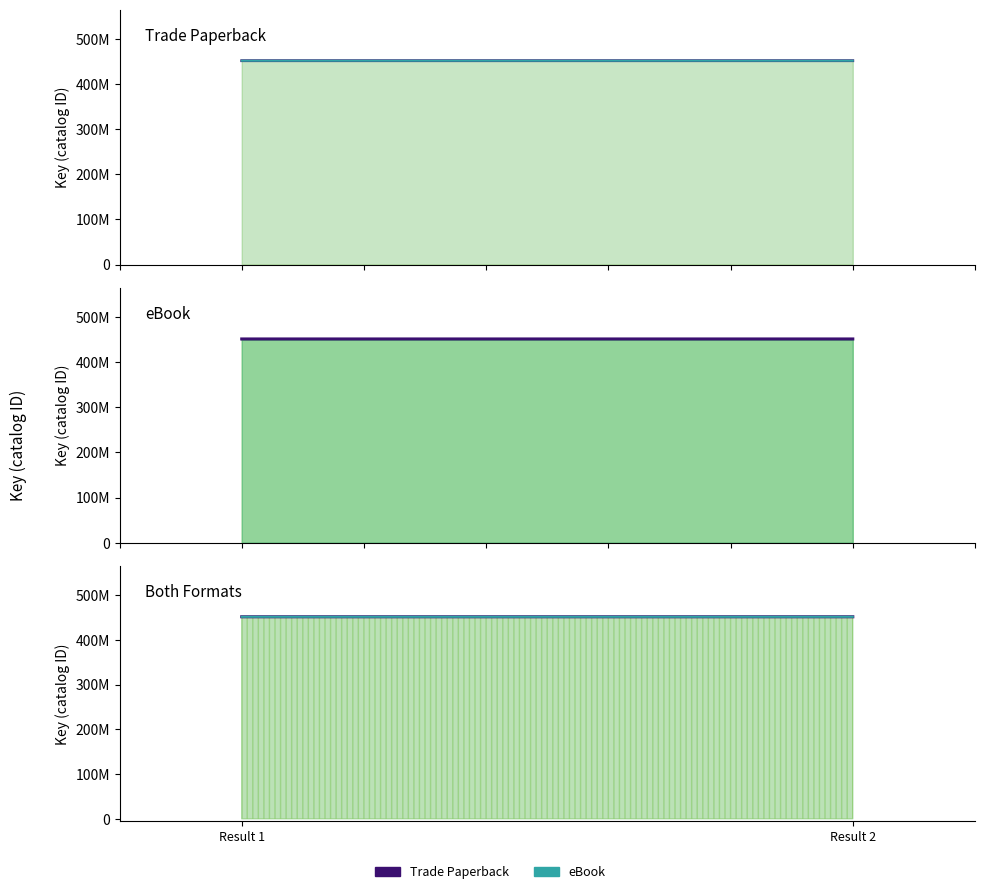

Between Result 1 and Result 2, which is larger?

Result 1